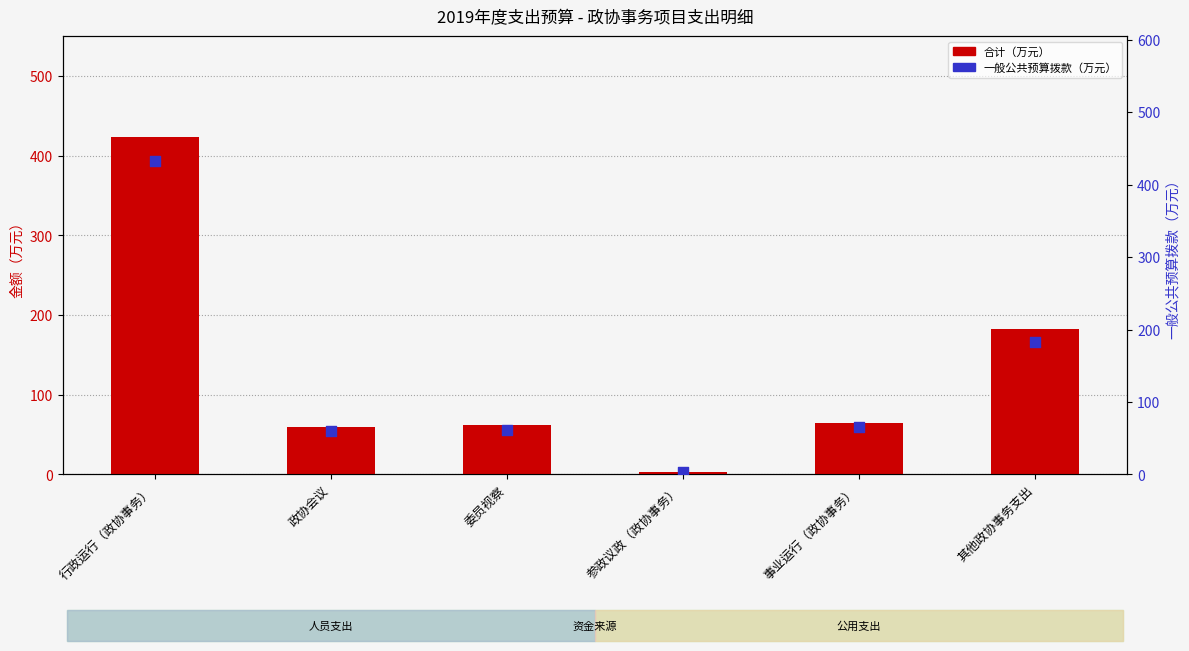

Which series contains the highest Y value?

一般公共预算拨款（次轴）